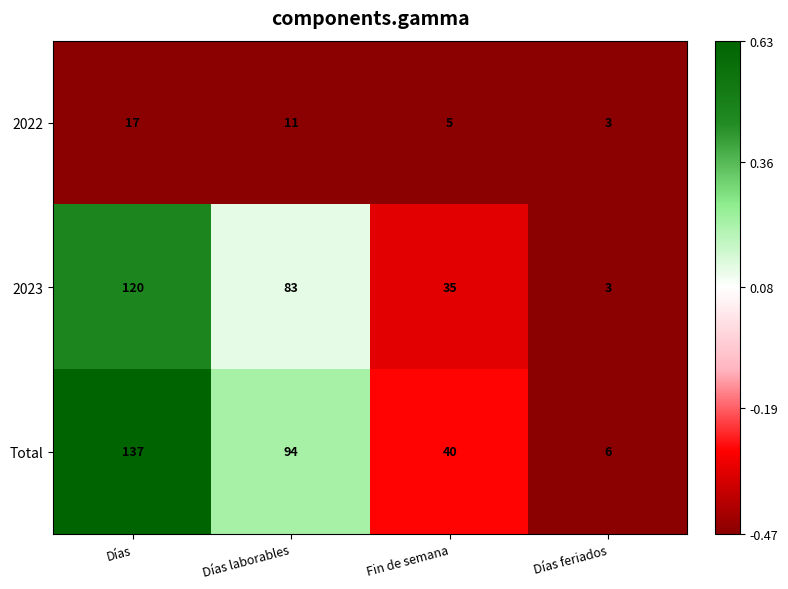

Read the Total value at Días.

137